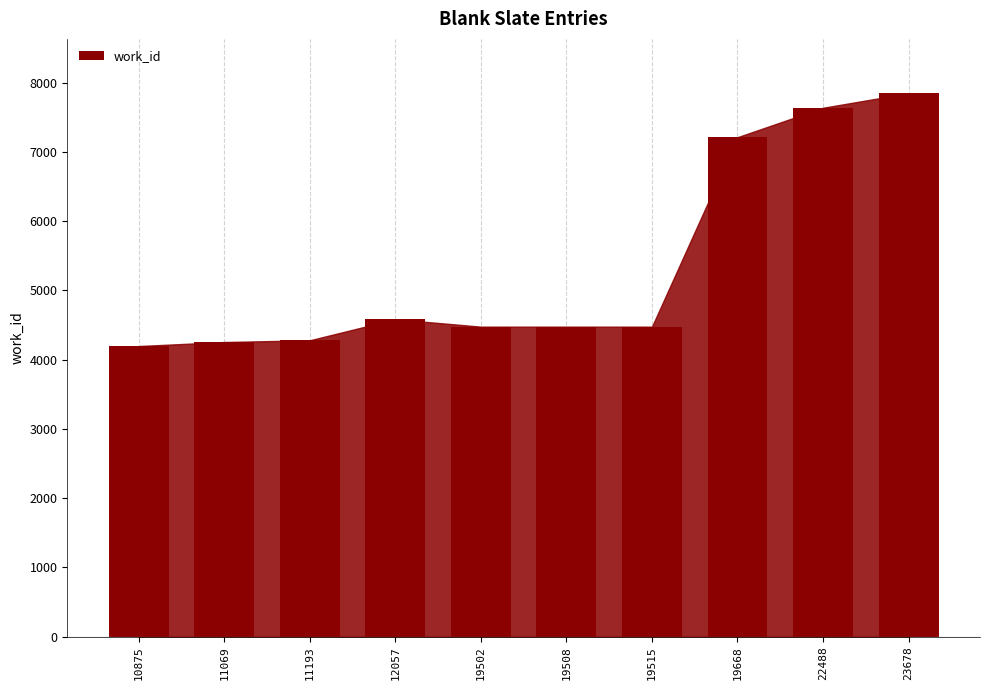

Does the chart contain any negative values?

No